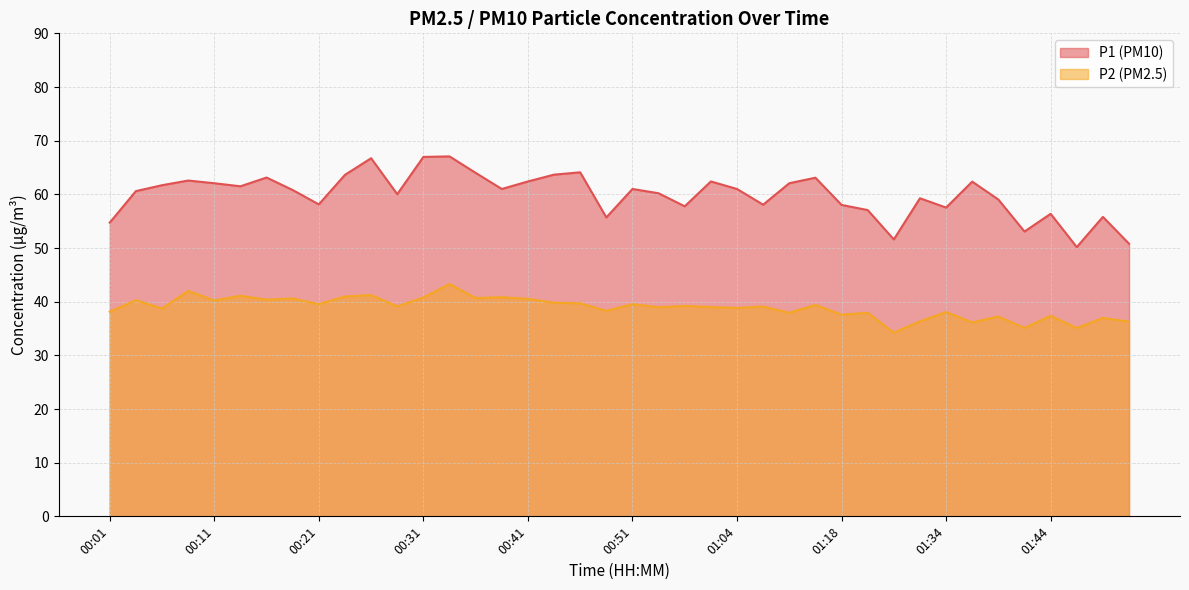

How many lines are shown in the chart?

2